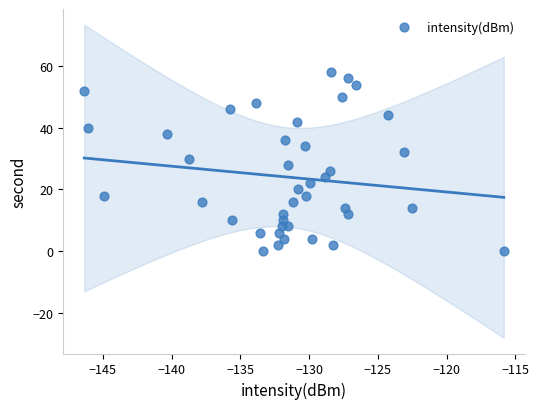

What is the range of Y values (max minus min)?

58